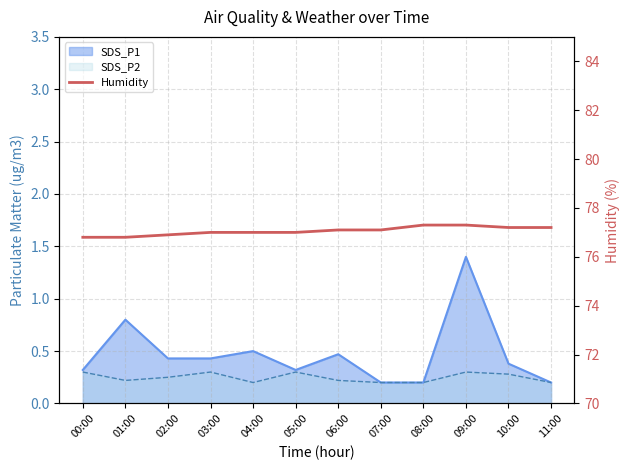

What is the difference between the second highest and second lowest values?

0.5